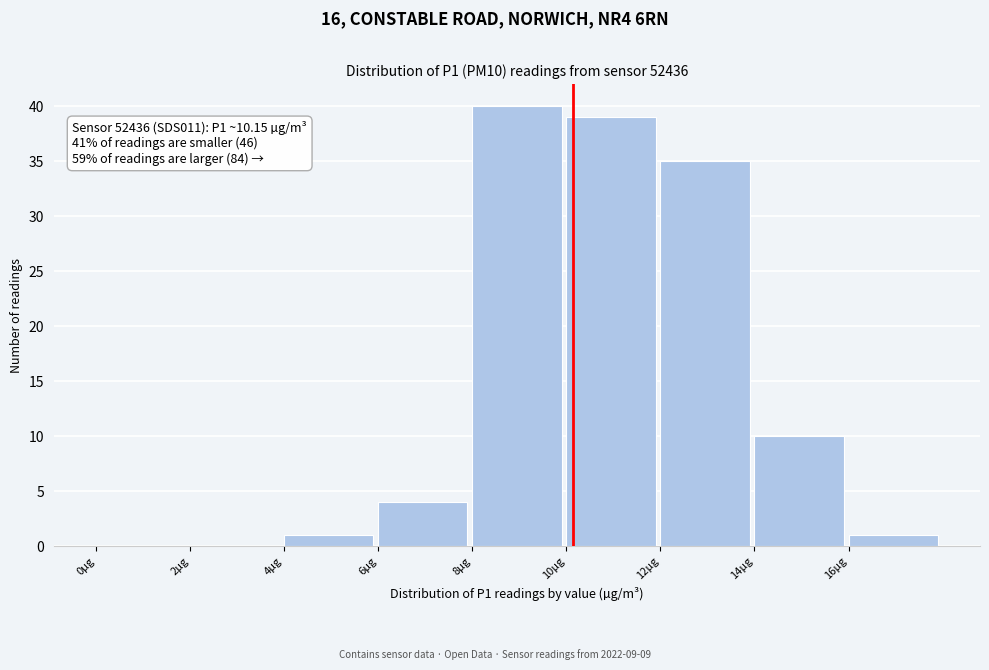

Over which range of the x-axis is the bar tallest?

8 to 10